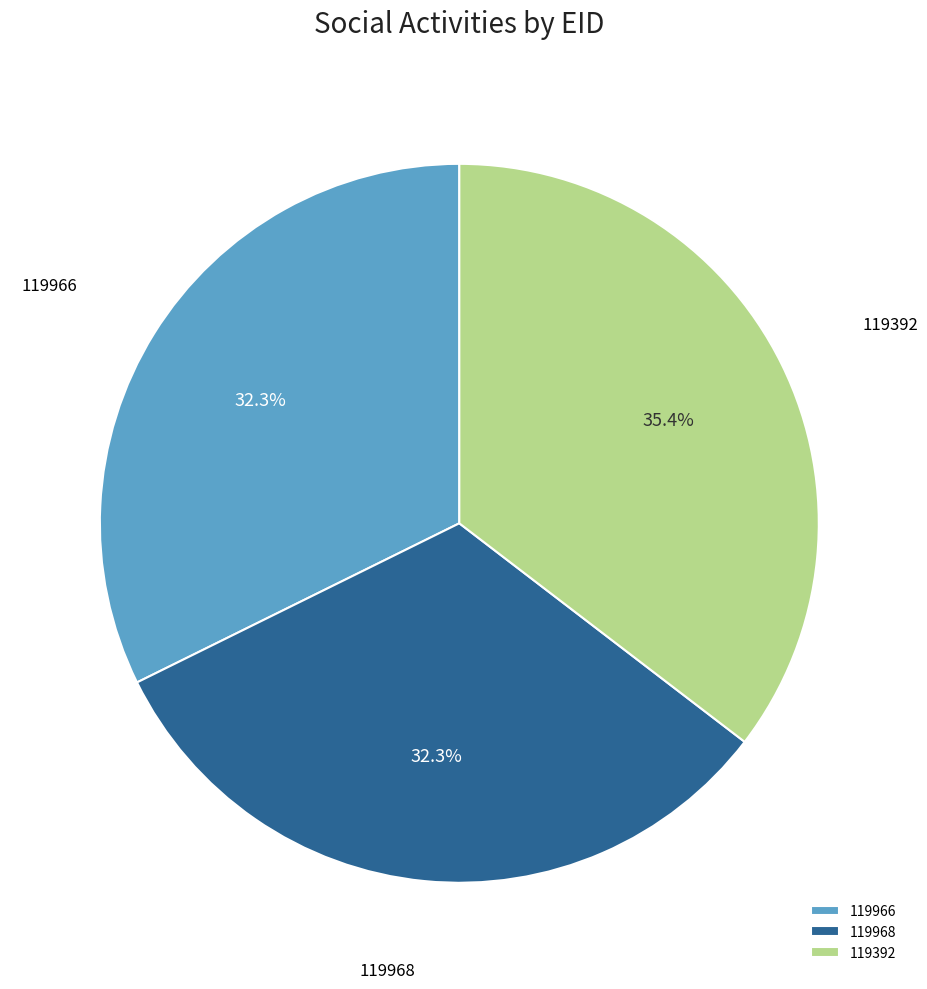

How much of the chart is everything except 119968?

67.7%